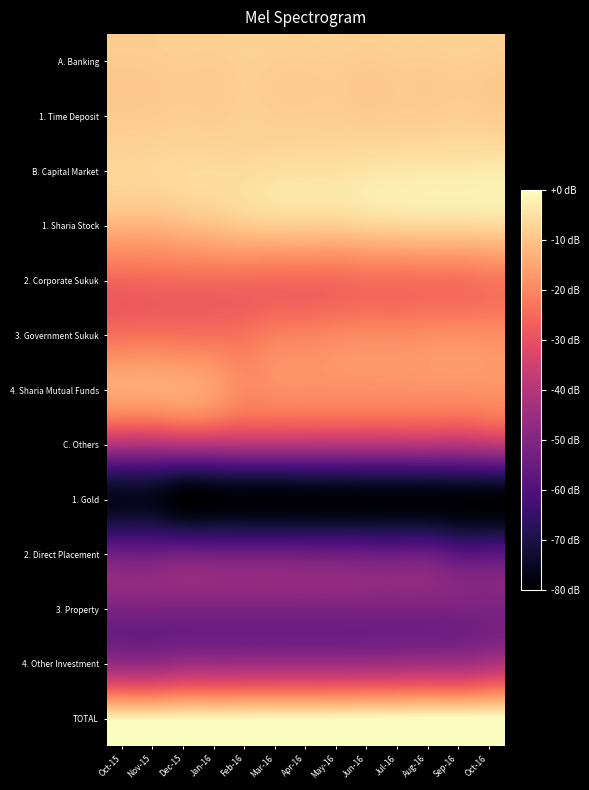

Rank the series by their maximum value, from lowest to highest.

1. Gold, 2. Direct Placement, 3. Property, 4. Other Investment, C. Others, 2. Corporate Sukuk, 3. Government Sukuk, 4. Sharia Mutual Funds, A. Banking, 1. Time Deposit, 1. Sharia Stock, B. Capital Market, TOTAL